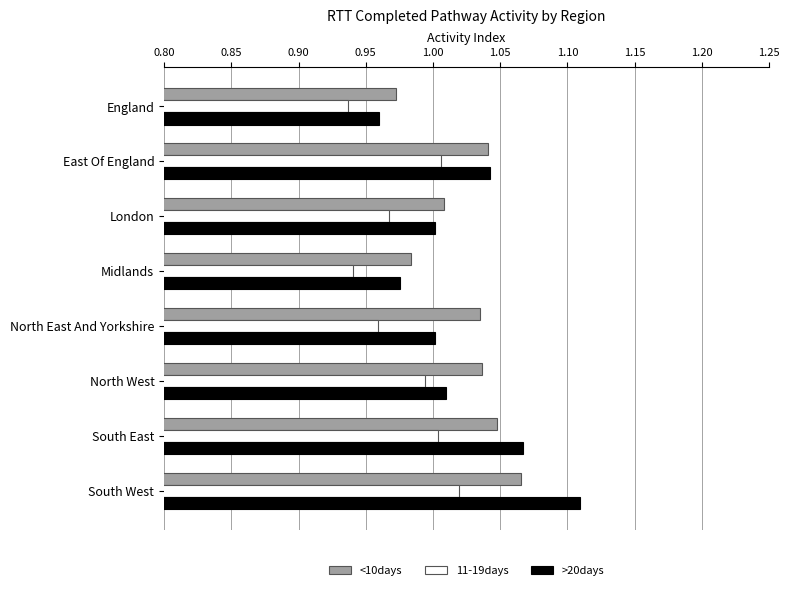

What is the sum of the >20days values at North East And Yorkshire and Midlands?

2.0